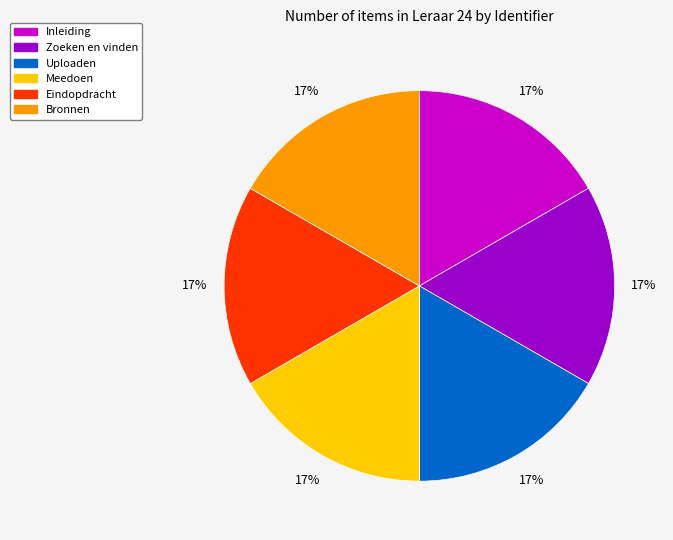

To the nearest percent, what is the average slice percentage?

17%